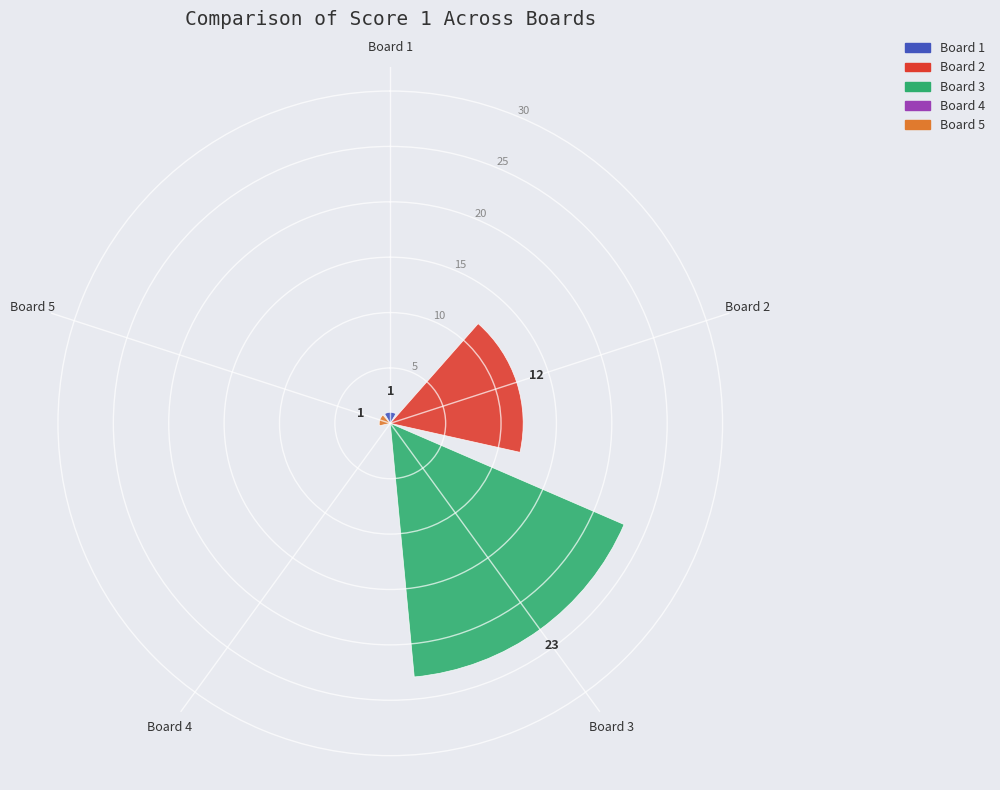

Which has a higher value, Board 3 or Board 4?

Board 3